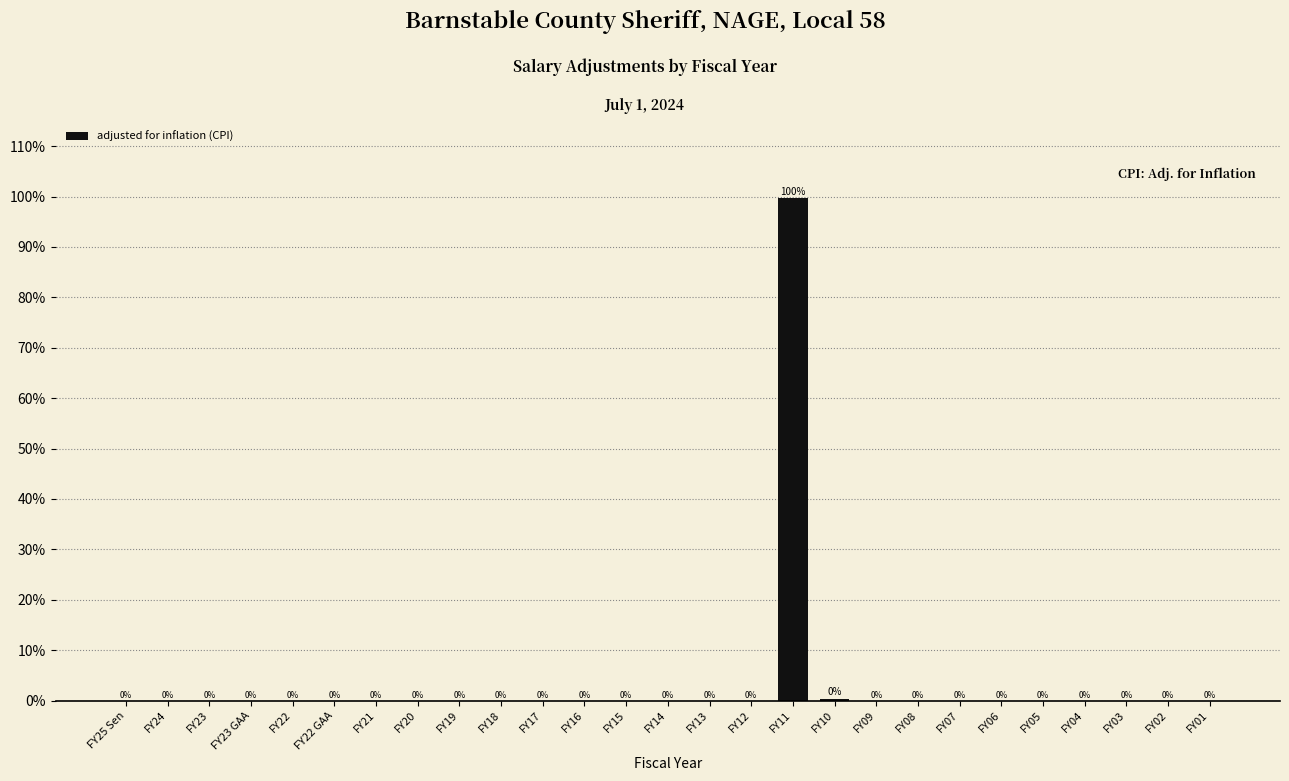

What is the sum of all values?

100.0